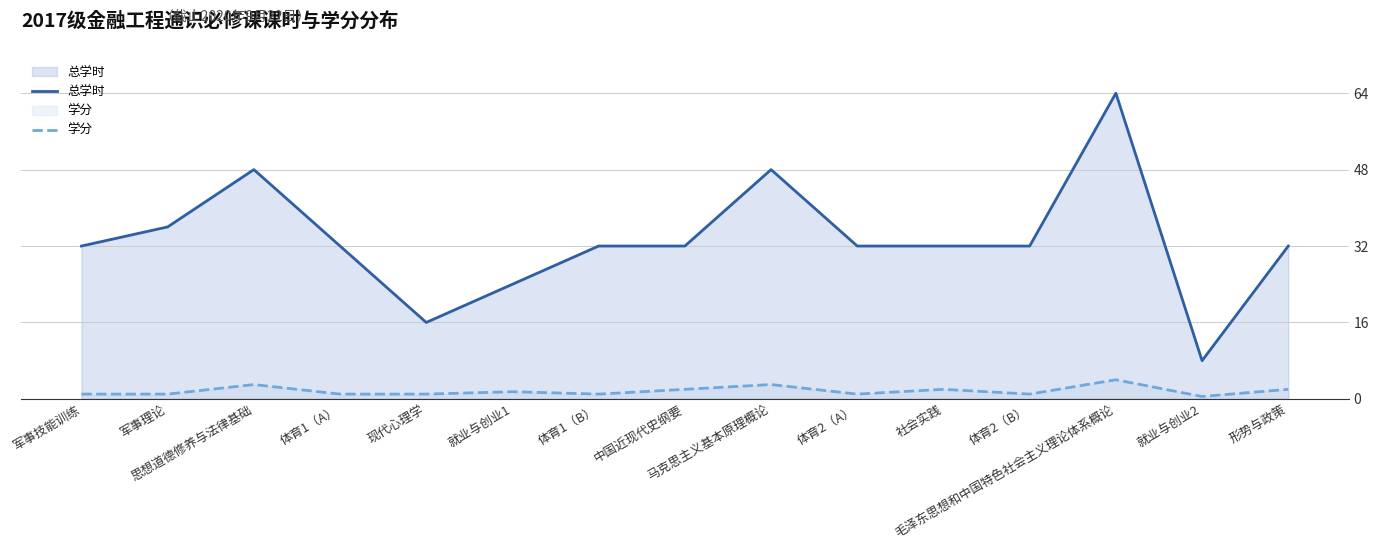

Count the number of data series in this chart.

2